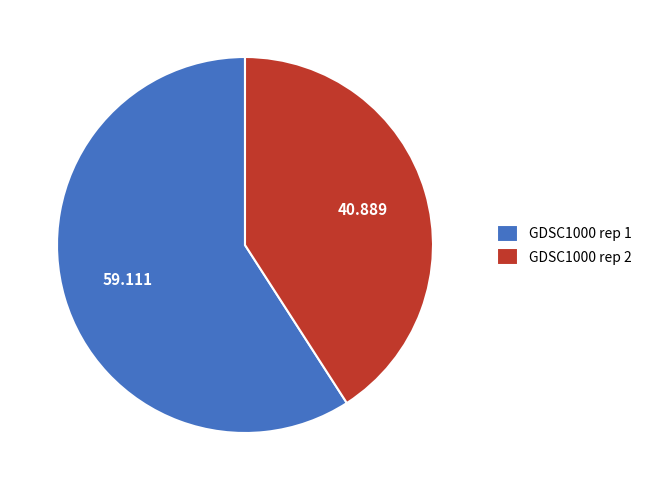

Count the number of slices in the pie.

2